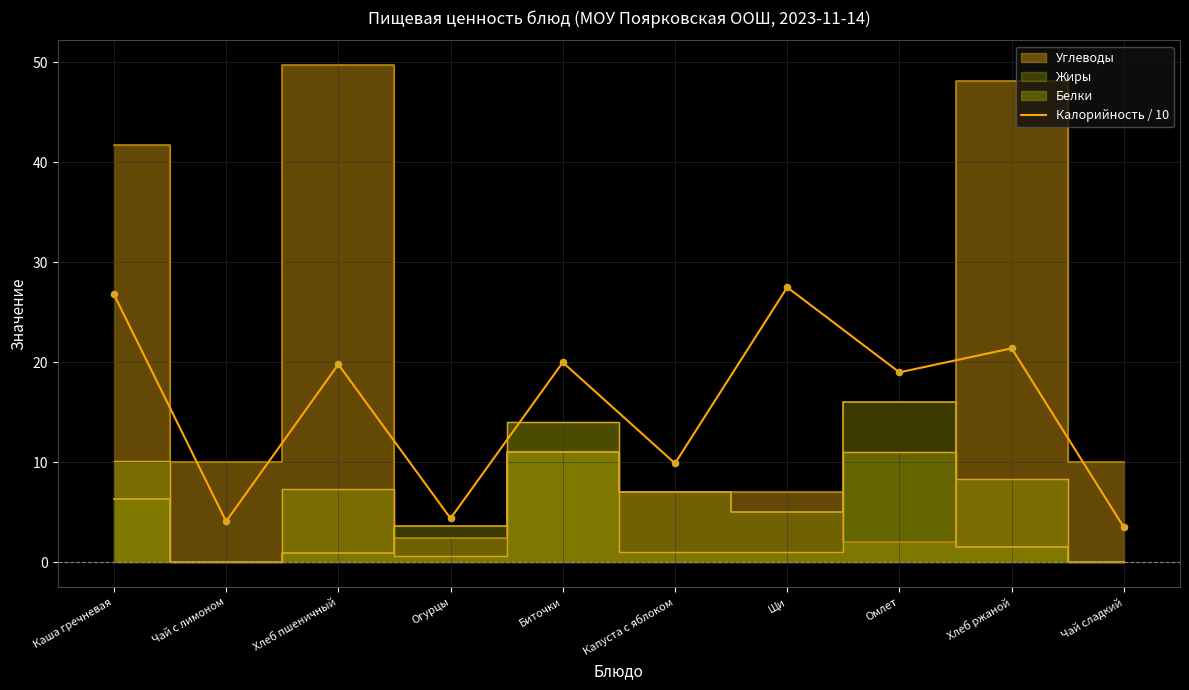

What is the maximum value for Калорийность / 10?

27.5